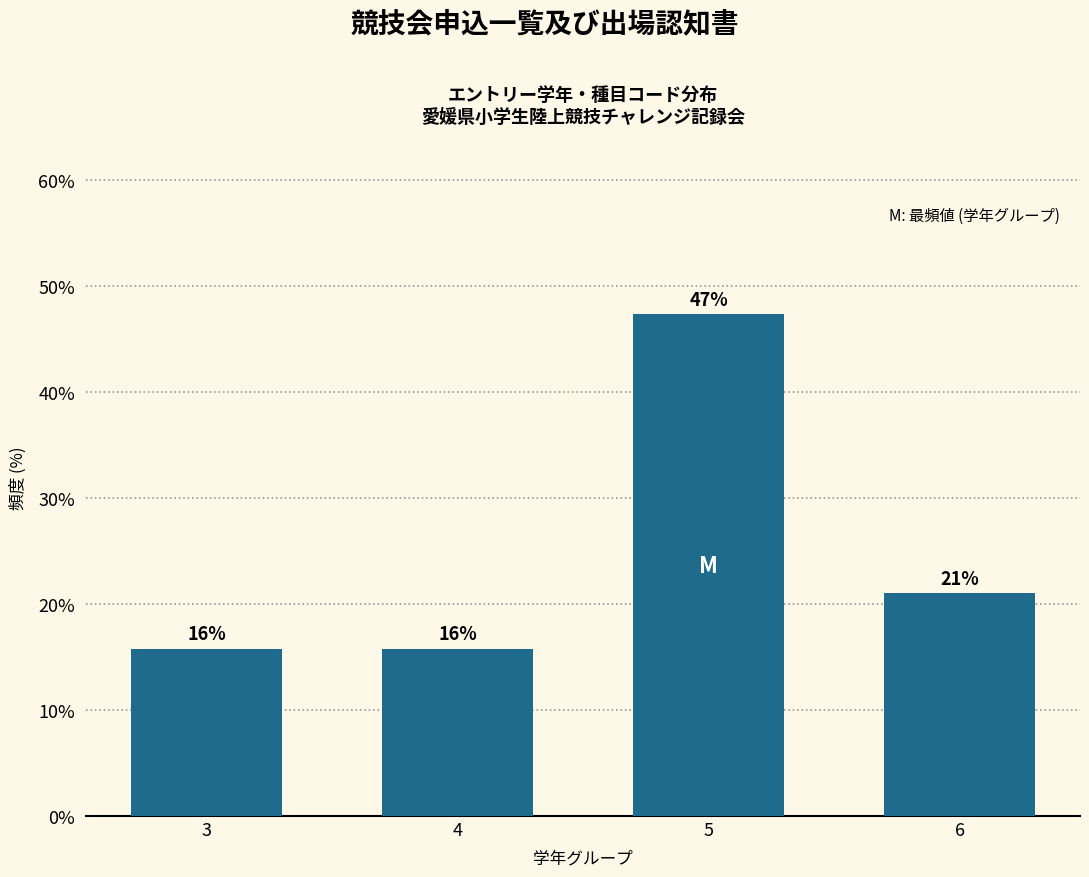

How many bars are there in total?

4